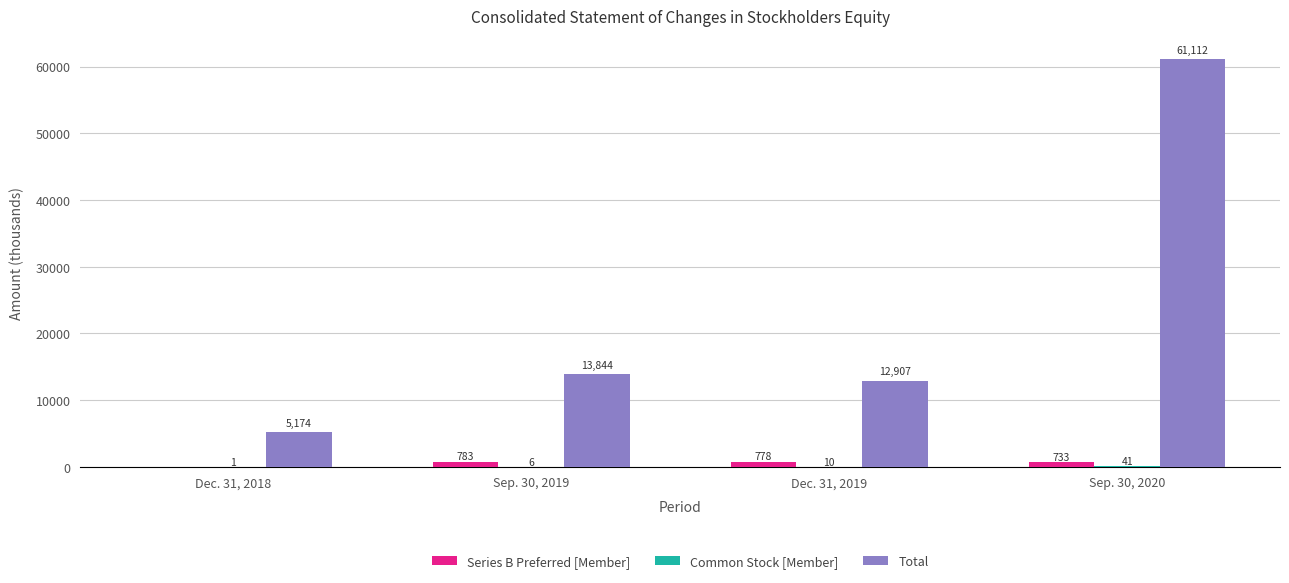

The value of Series B Preferred [Member] at Dec. 31, 2019 is 778. True or false?

True